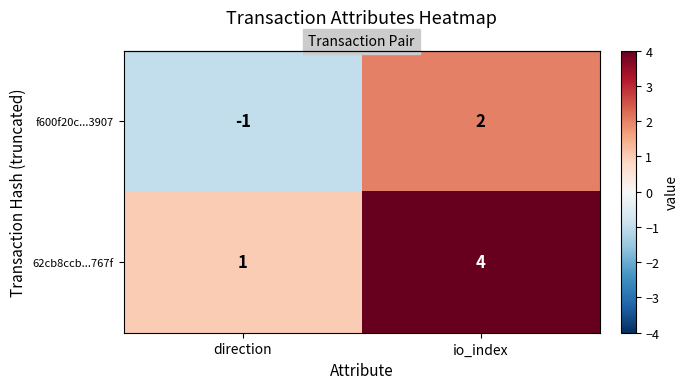

At direction, list the series in order from largest to smallest.

62cb8ccb...767f, f600f20c...3907